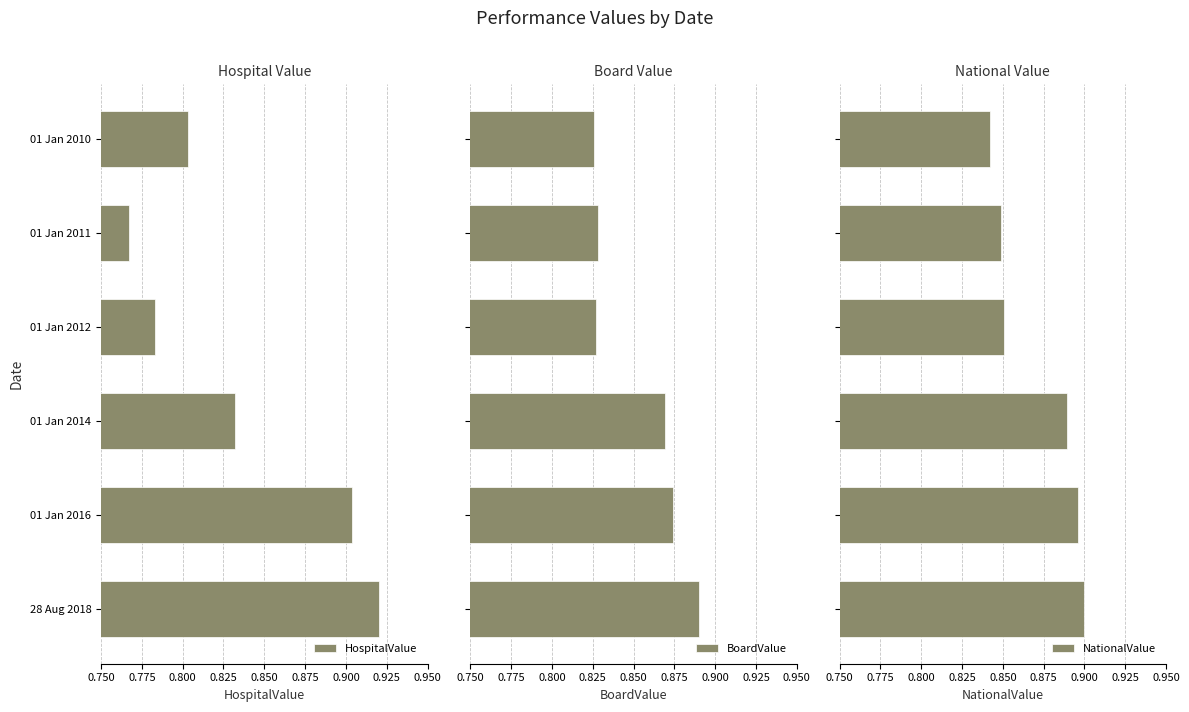

Does the chart contain stacked bars?

No